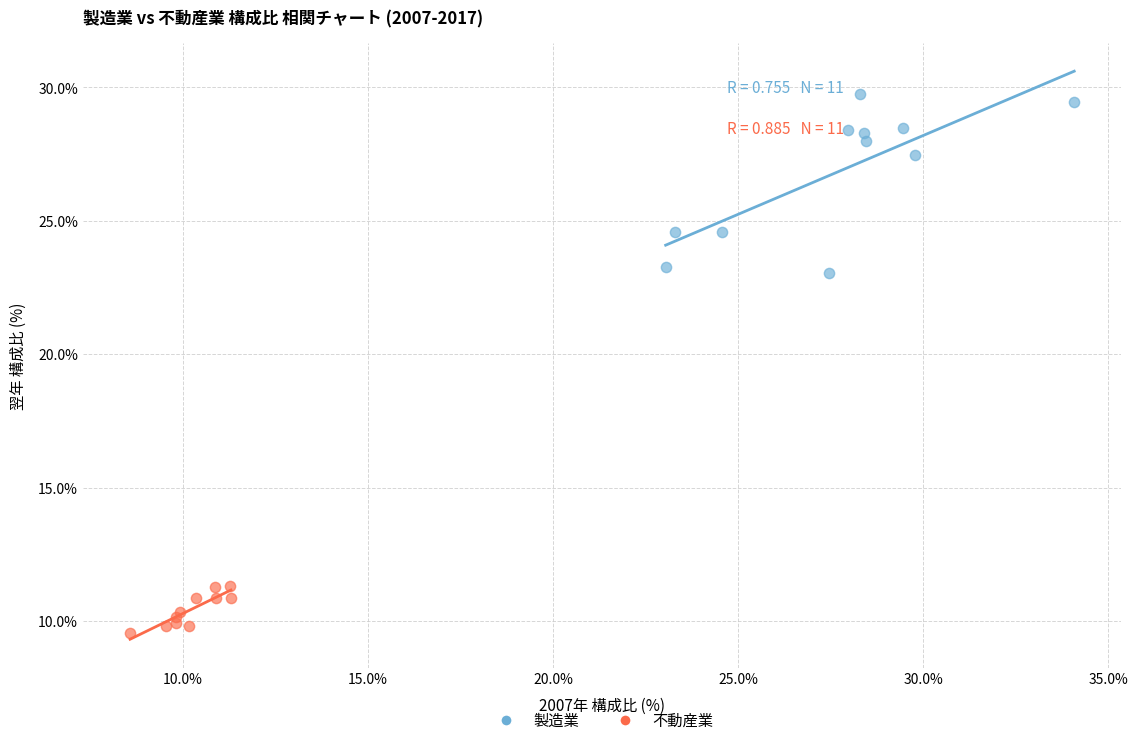

Which series reaches the minimum Y coordinate?

不動産業